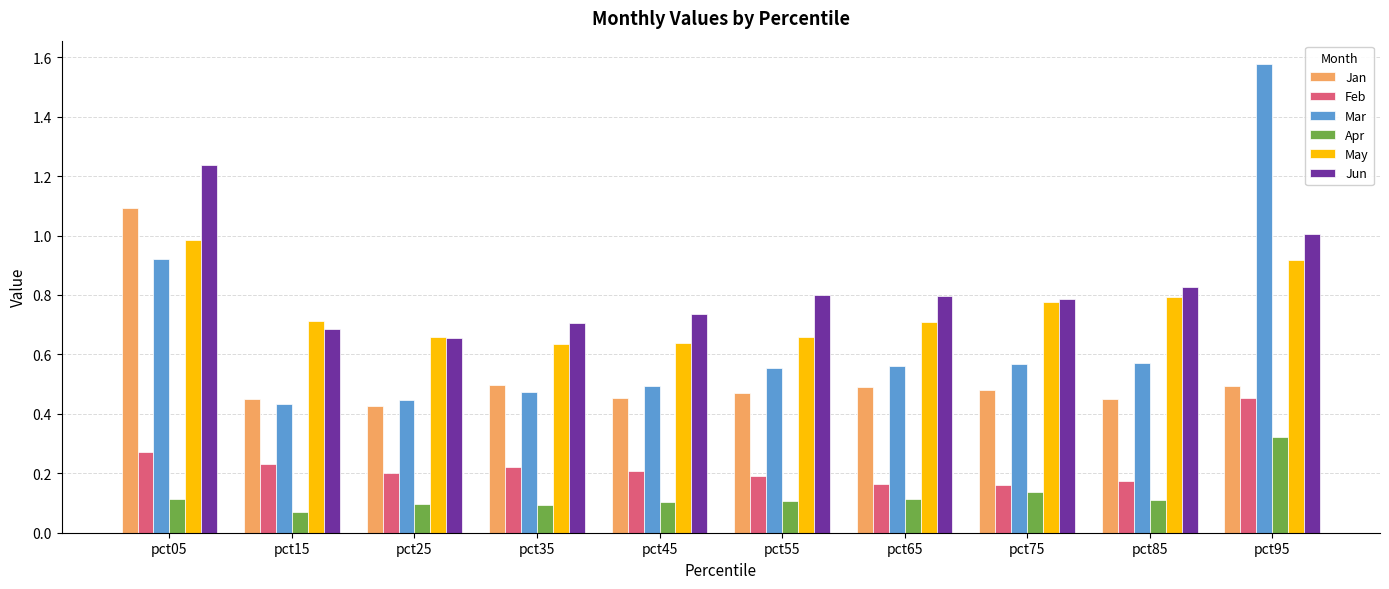

How many data points does each series have?

10